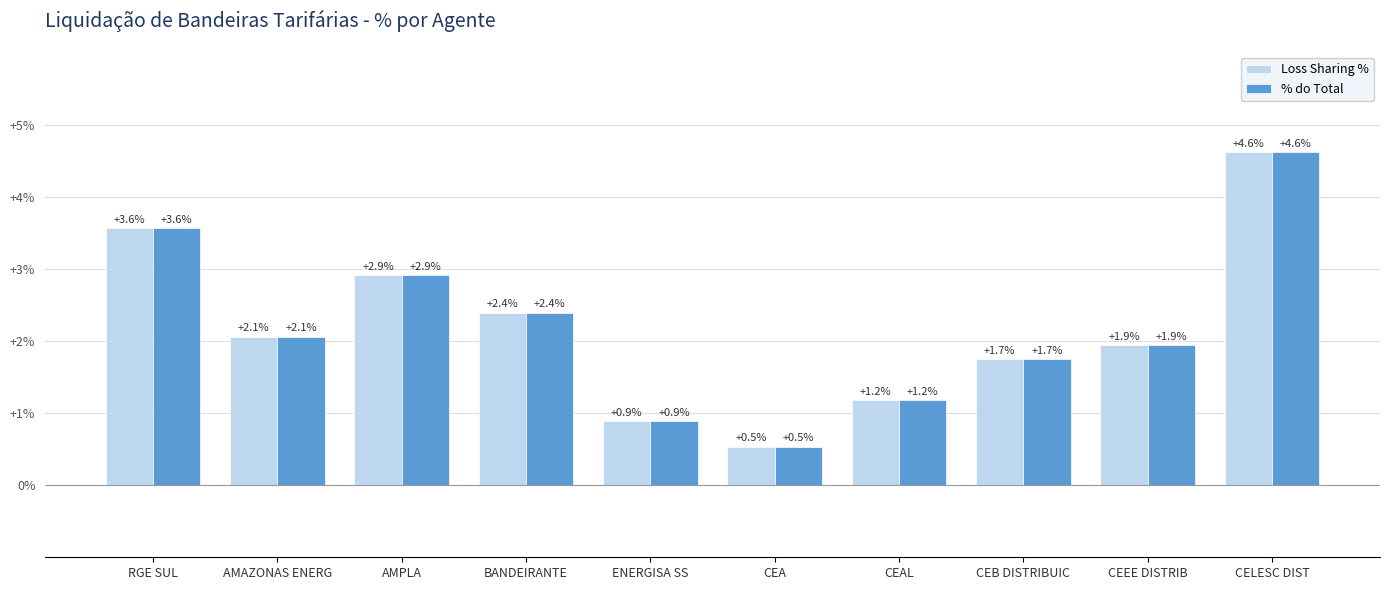

Rank the categories by % do Total value from lowest to highest.

CEA, ENERGISA SS, CEAL, CEB DISTRIBUIC, CEEE DISTRIB, AMAZONAS ENERG, BANDEIRANTE, AMPLA, RGE SUL, CELESC DIST